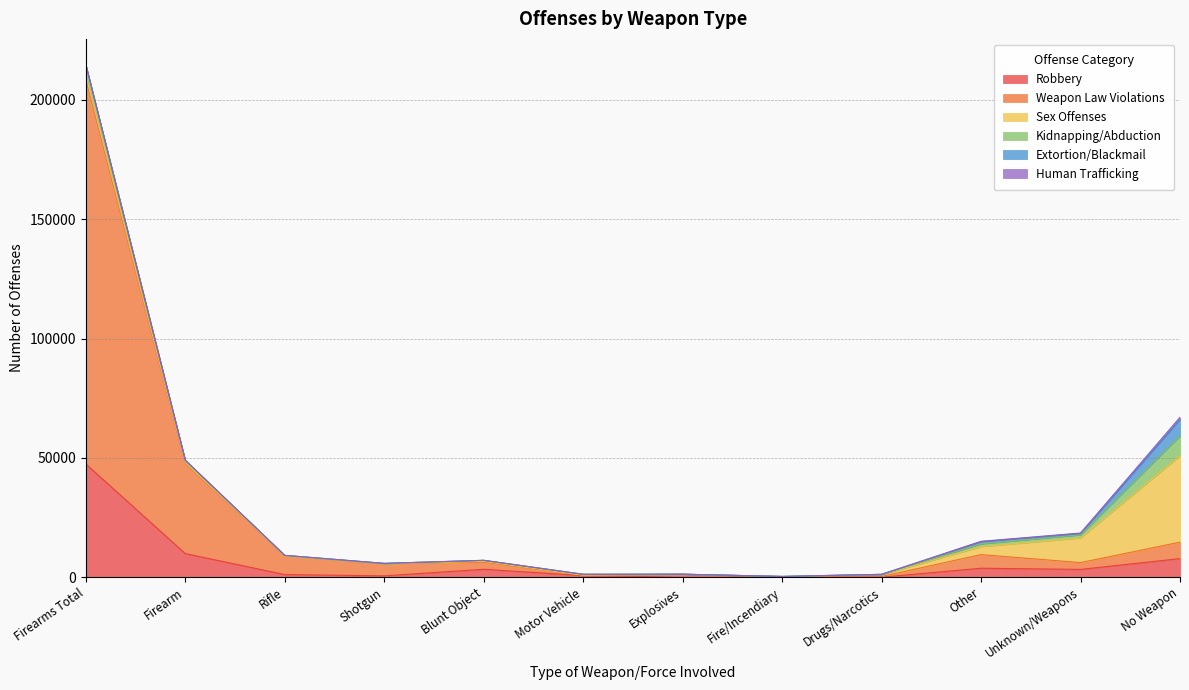

What is the label of the 12th point from the right?

Firearms Total